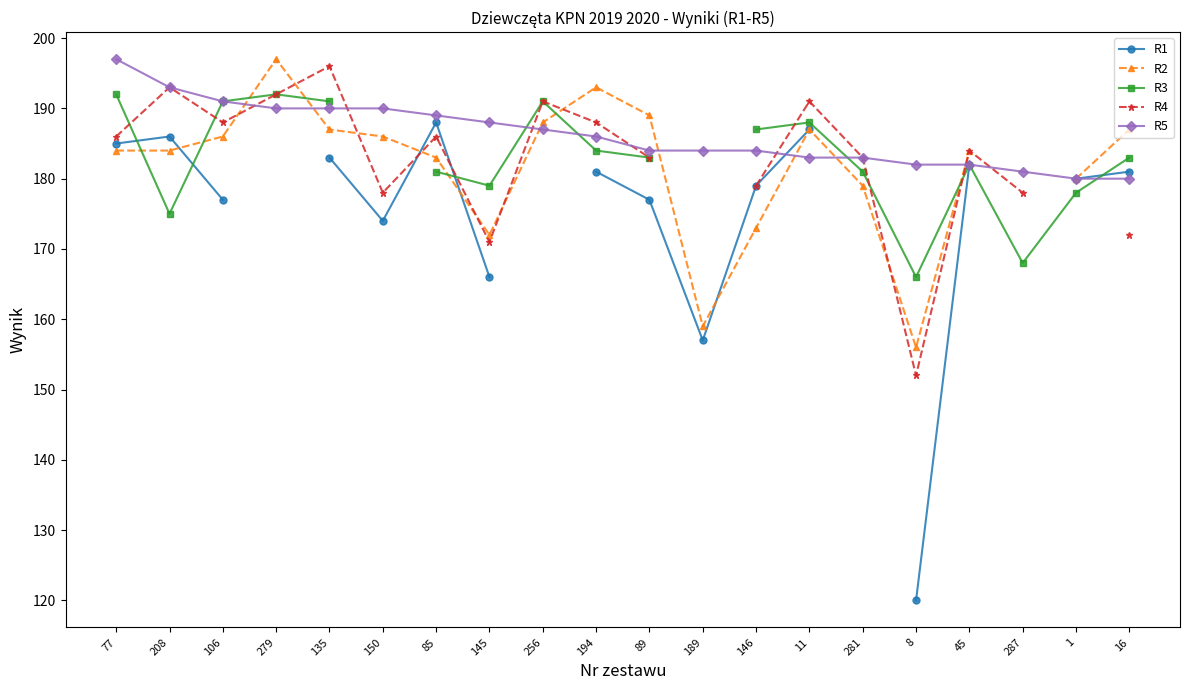

What is the label of the 10th point from the right?

89